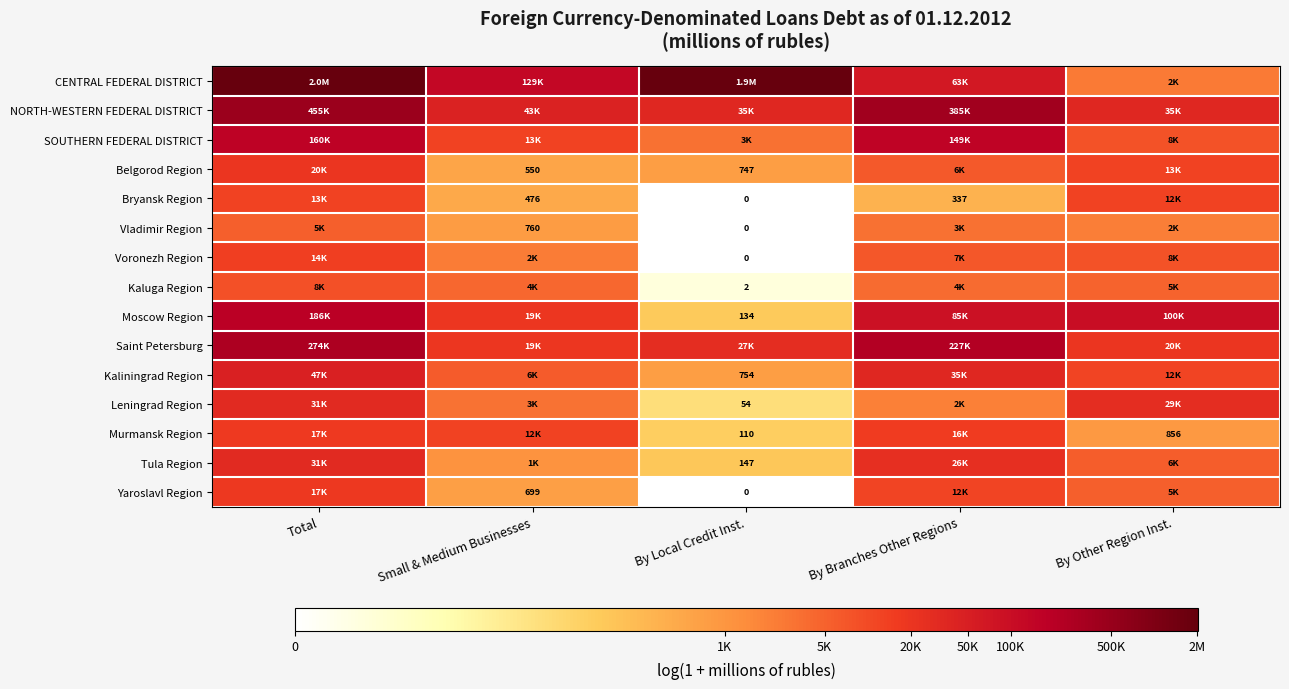

What is the average value of the Kaliningrad Region series?

9.2